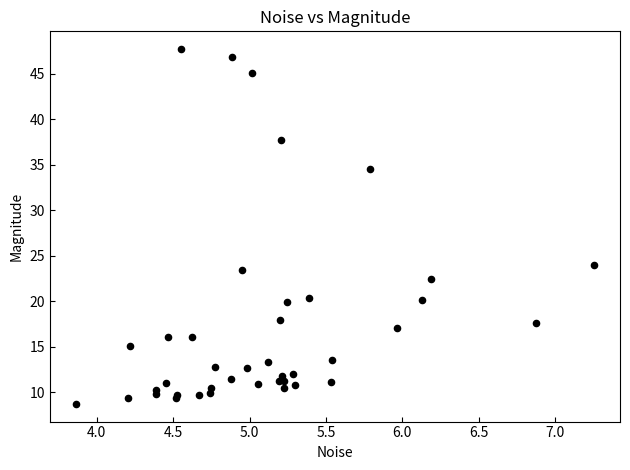

What Y value in the scatter plot is closest to 28?

24.0